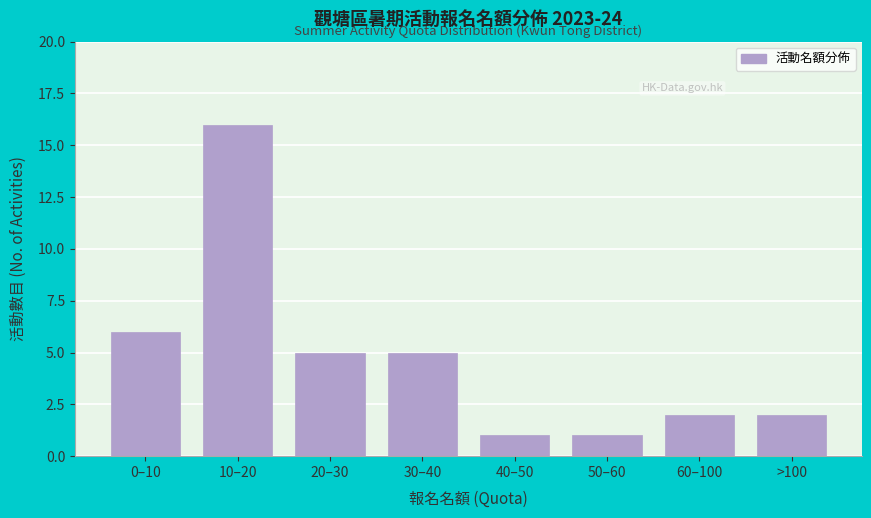

Reading left to right, transcribe all the data shown in this chart.

0–10=6	10–20=16	20–30=5	30–40=5	40–50=1	50–60=1	60–100=2	>100=2